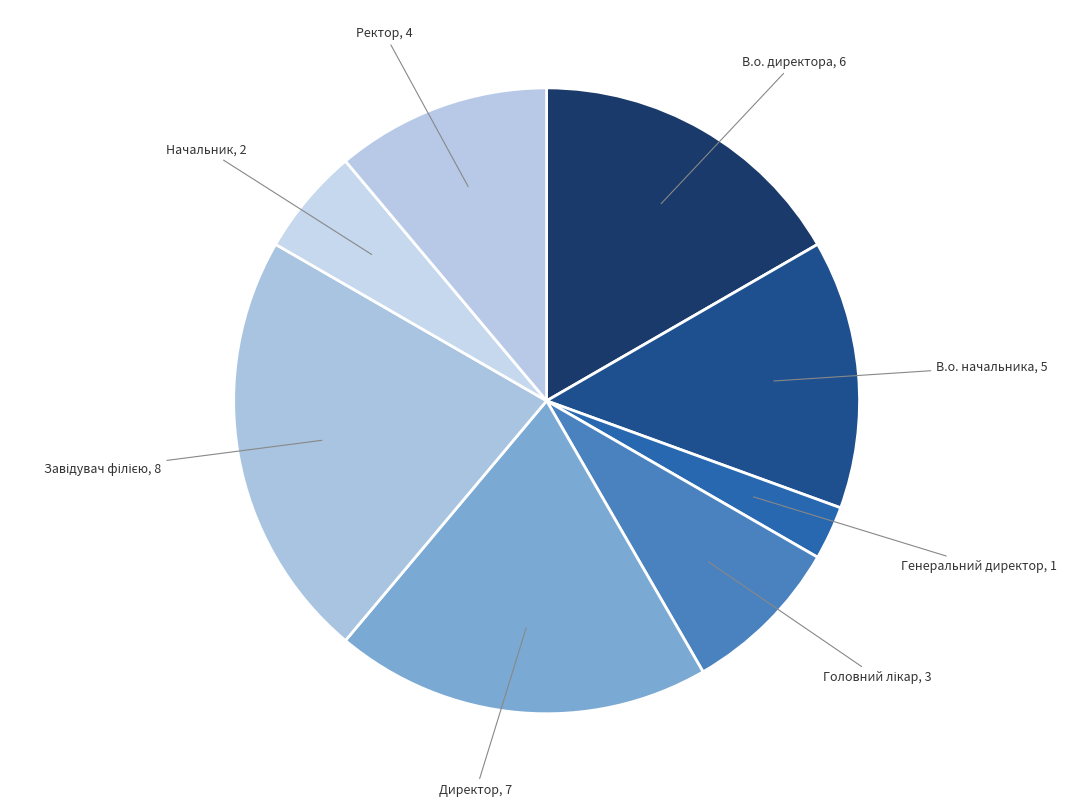

Combined, do В.о. директора and Генеральний директор account for over 50%?

No